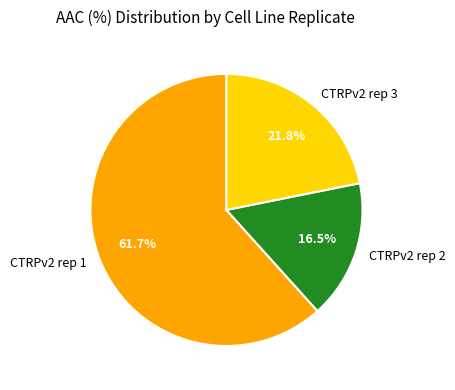

To the nearest percent, what is the difference between the largest and smallest slice percentages?

45%